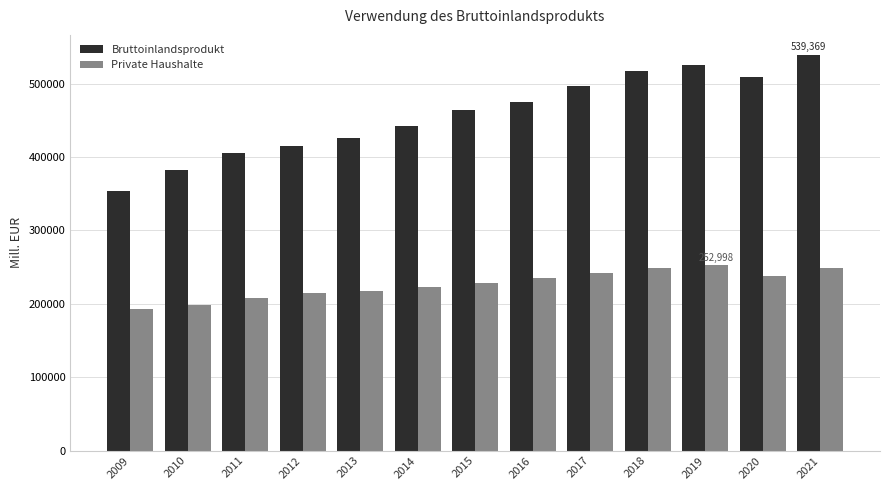

What is the average value of the Private Haushalte series?

226747.9